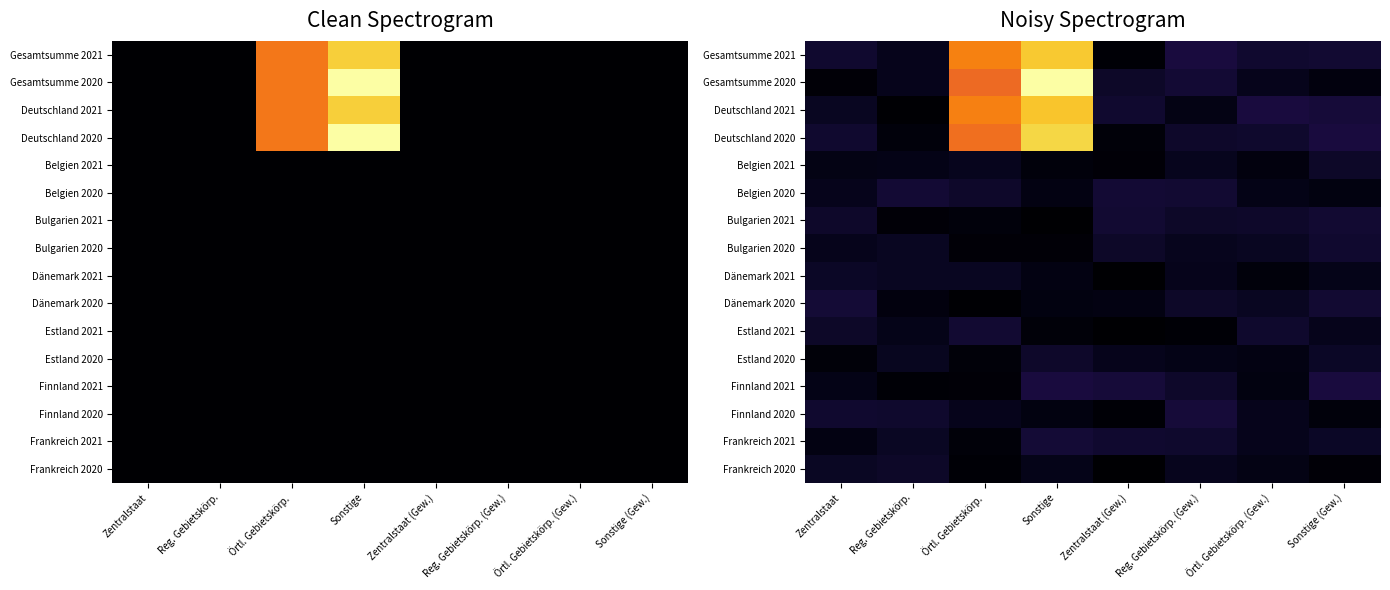

At which category is the sum across all series the highest?

Sonstige